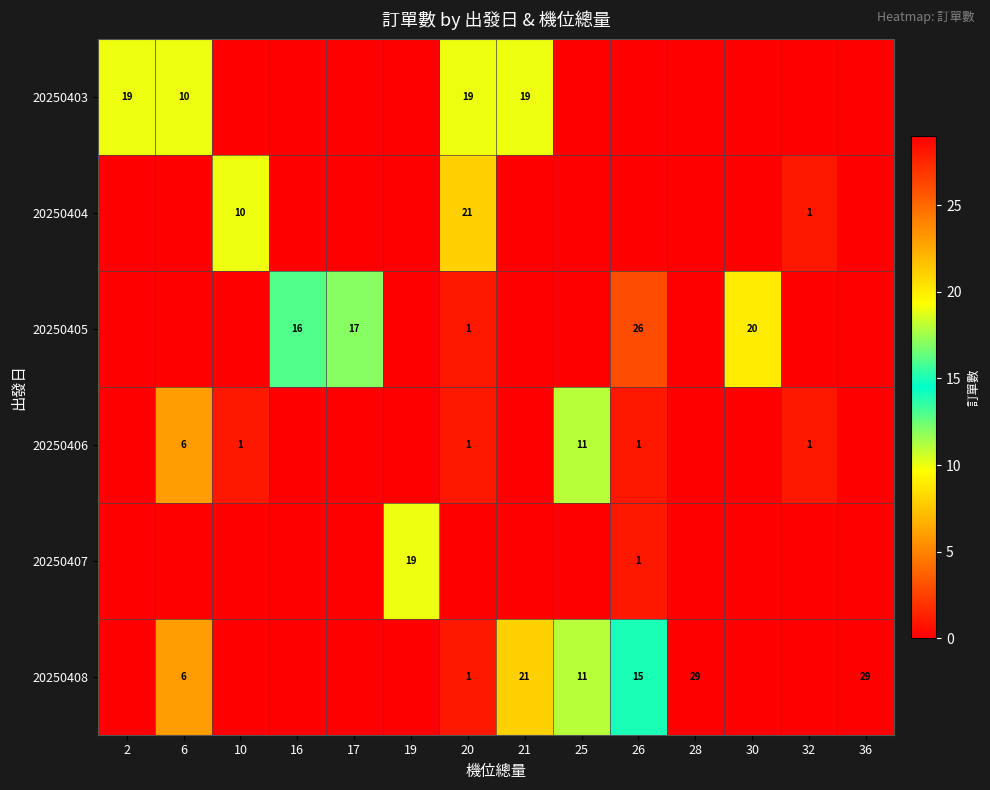

Is it true that 20250405 equals 20 at 30?

True